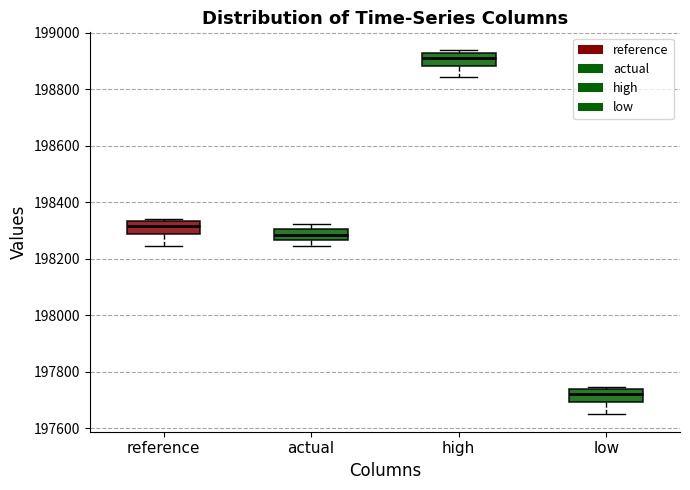

Where does the median line of the box for low sit on the y-axis? The values are not printed on the chart, so give them approximately, as read against the axis.

197720